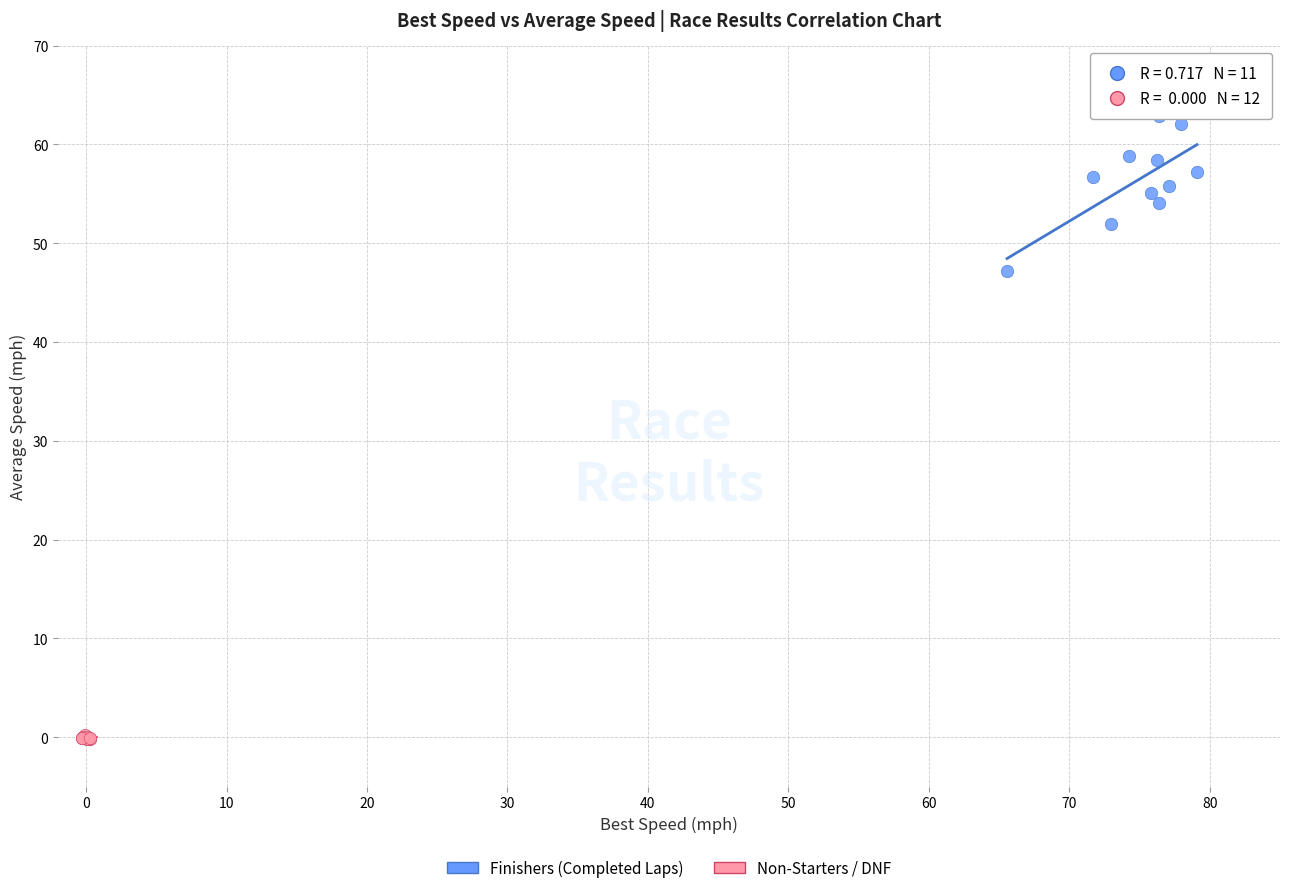

Which series contains the lowest Y value?

Non-Starters / DNF